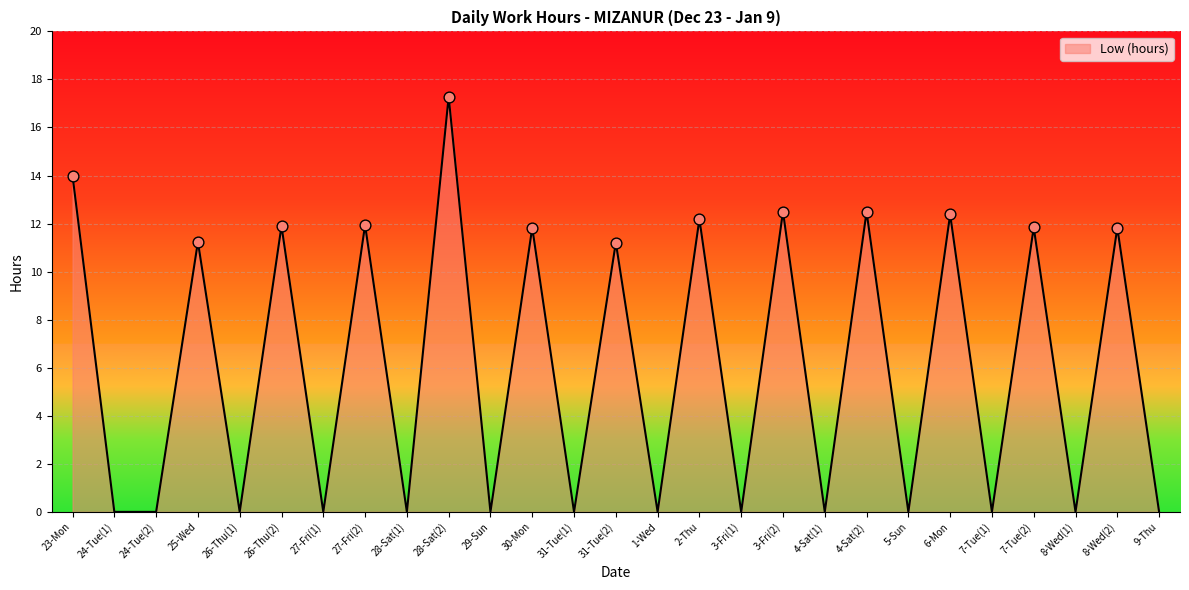

What is the ratio of the value at 28-Sat(2) to the value at 26-Thu(2)?

1.5